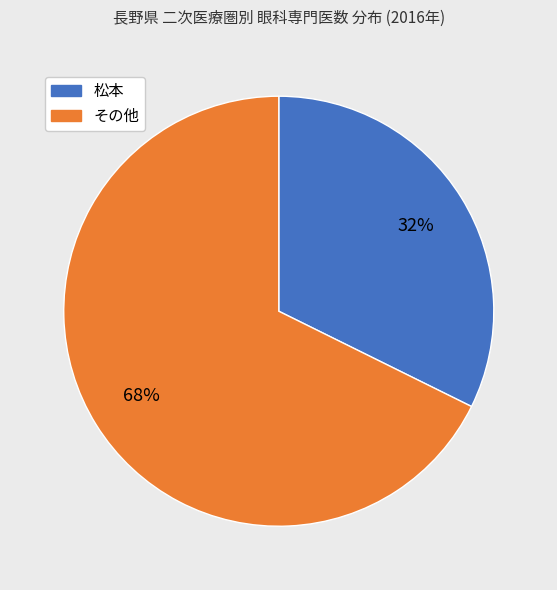

How many slices are in this pie chart?

2